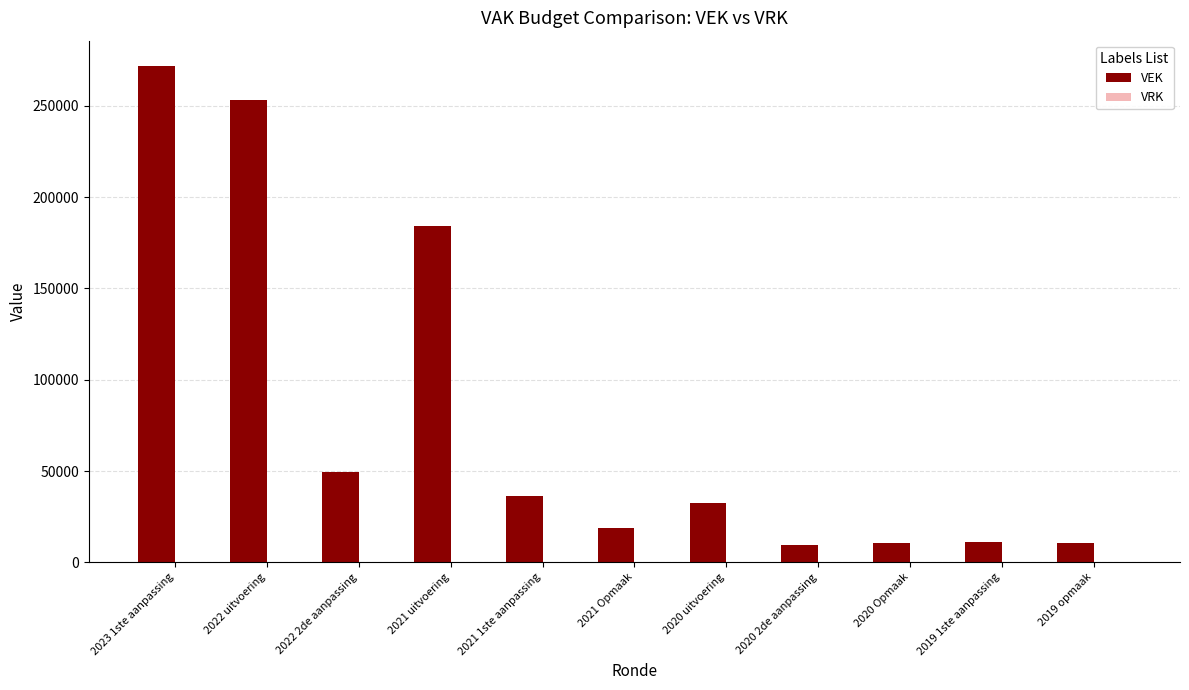

What is the label of the 5th bar from the right?

2020 uitvoering